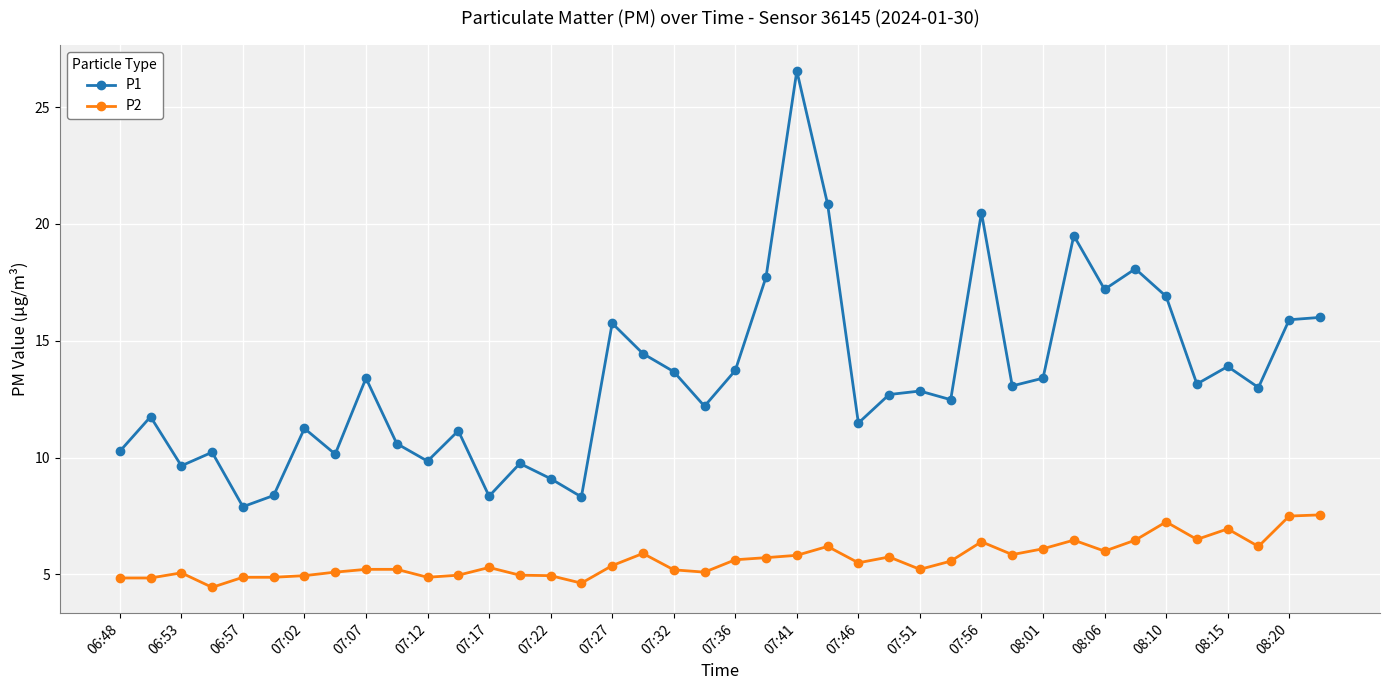

True or false: P2 has more than 2 interior local peaks.

True